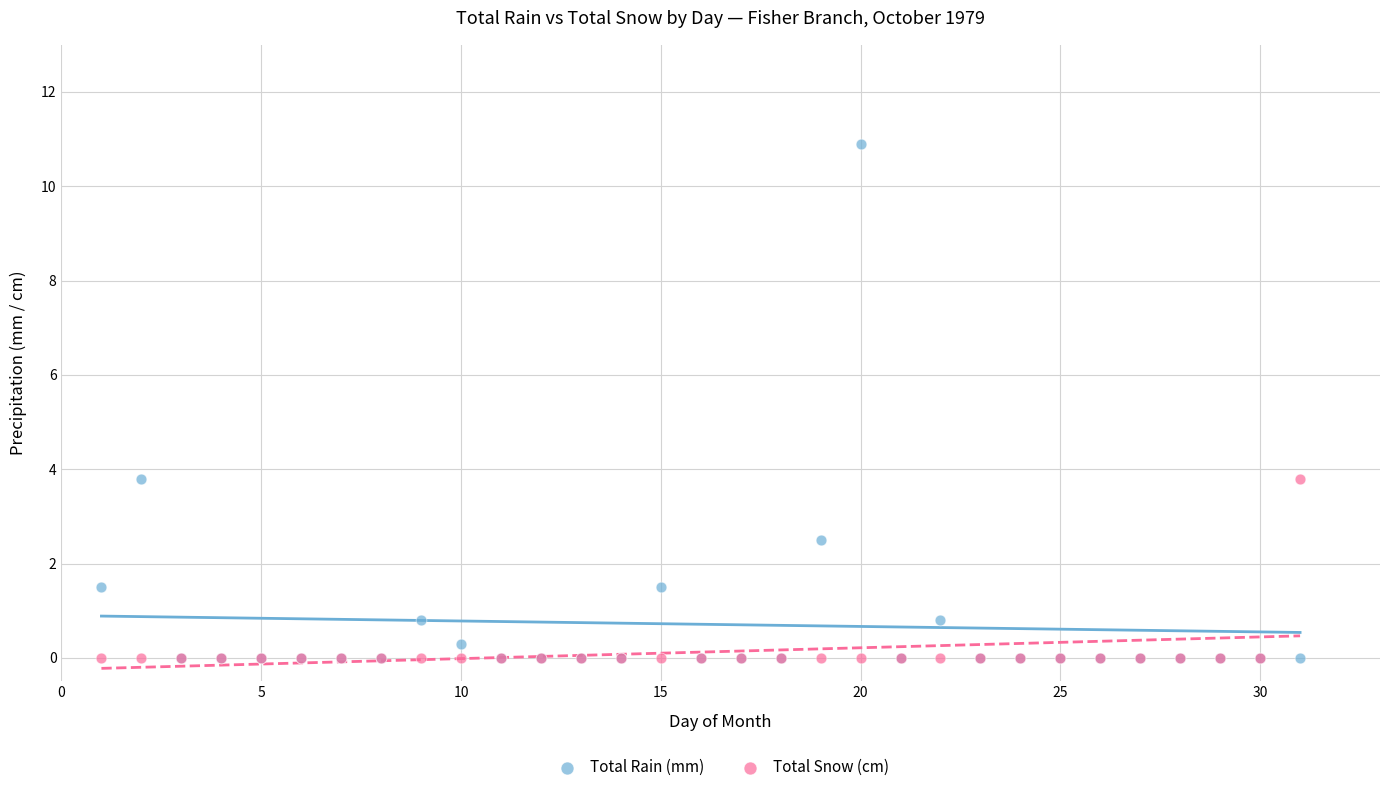

What are all the series names shown in the legend?

Total Rain (mm), Total Snow (cm)